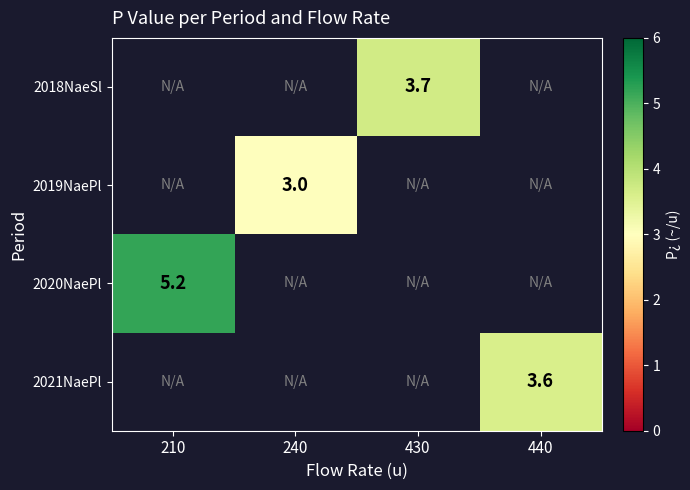

True or false: 2020NaePl has a value of 7.4 at 210.

False